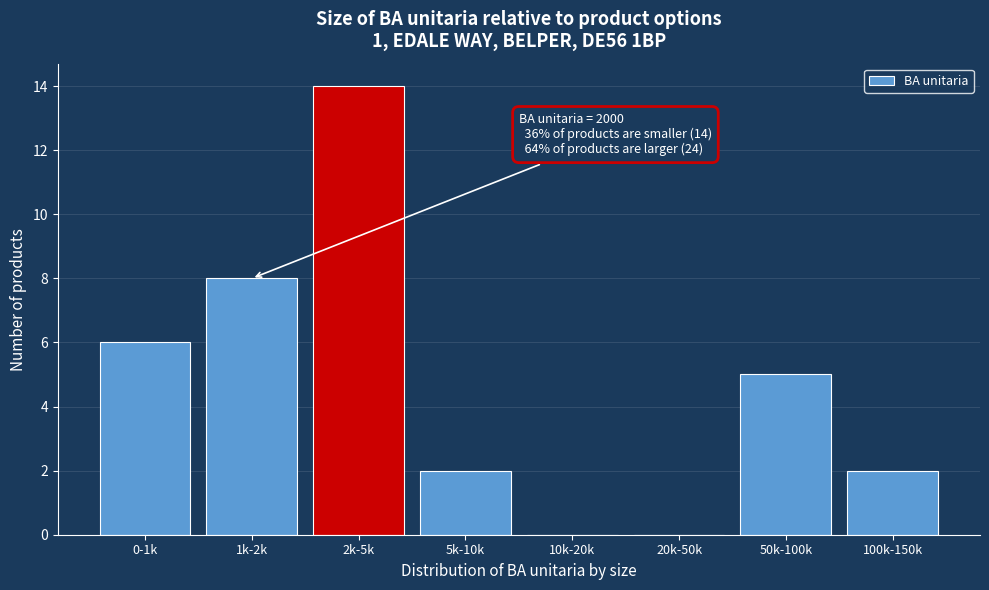

Reading left to right, list all the values displayed in this chart.

0-1k=6	1k-2k=8	2k-5k=14	5k-10k=2	10k-20k=0	20k-50k=0	50k-100k=5	100k-150k=2